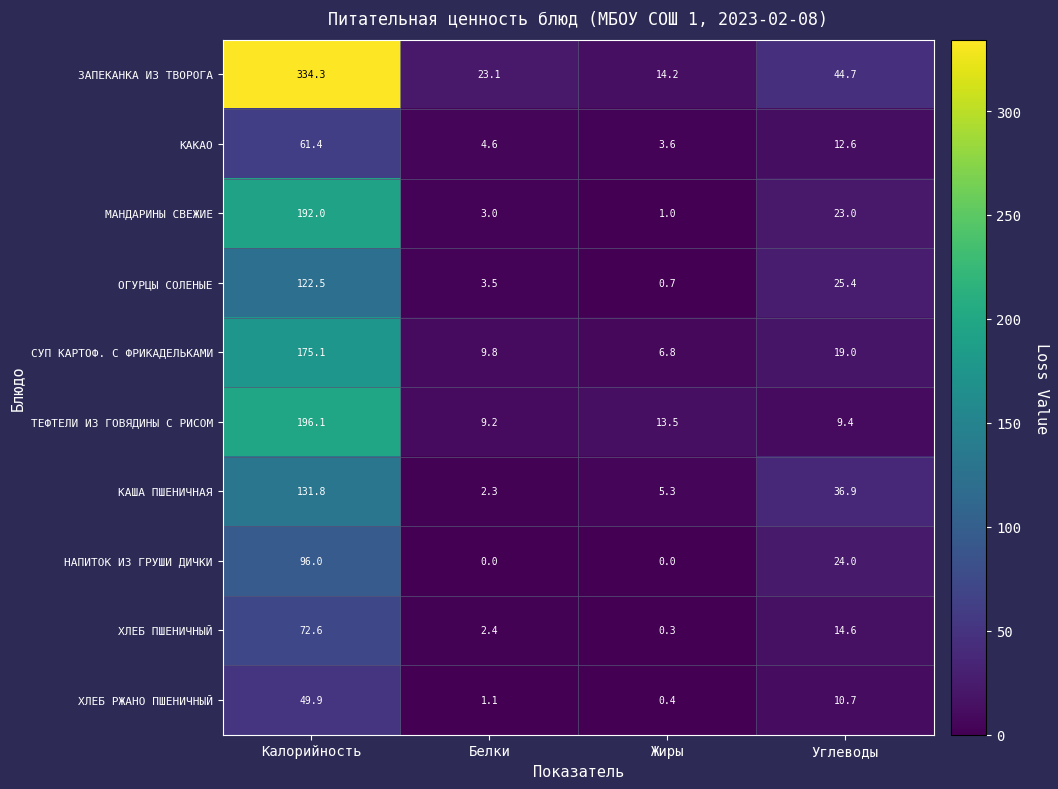

At which label does ХЛЕБ ПШЕНИЧНЫЙ reach its minimum?

Жиры